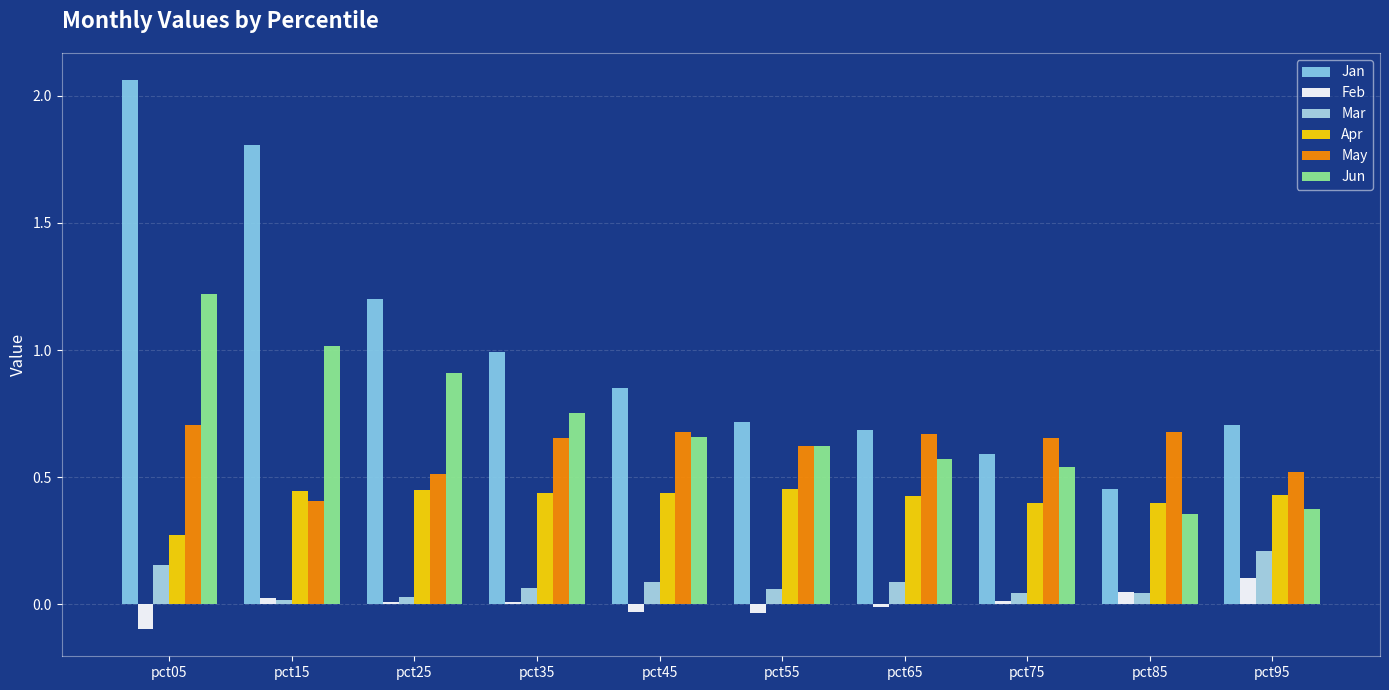

Reading left to right, transcribe all the data shown in this chart.

Jan: pct05=2.1	pct15=1.8	pct25=1.2	pct35=1.0	pct45=0.9	pct55=0.7	pct65=0.7	pct75=0.6	pct85=0.5	pct95=0.7
Feb: pct05=-0.1	pct15=0.0	pct25=0.0	pct35=0.0	pct45=-0.0	pct55=-0.0	pct65=-0.0	pct75=0.0	pct85=0.0	pct95=0.1
Mar: pct05=0.2	pct15=0.0	pct25=0.0	pct35=0.1	pct45=0.1	pct55=0.1	pct65=0.1	pct75=0.0	pct85=0.0	pct95=0.2
Apr: pct05=0.3	pct15=0.4	pct25=0.4	pct35=0.4	pct45=0.4	pct55=0.5	pct65=0.4	pct75=0.4	pct85=0.4	pct95=0.4
May: pct05=0.7	pct15=0.4	pct25=0.5	pct35=0.7	pct45=0.7	pct55=0.6	pct65=0.7	pct75=0.7	pct85=0.7	pct95=0.5
Jun: pct05=1.2	pct15=1.0	pct25=0.9	pct35=0.8	pct45=0.7	pct55=0.6	pct65=0.6	pct75=0.5	pct85=0.4	pct95=0.4